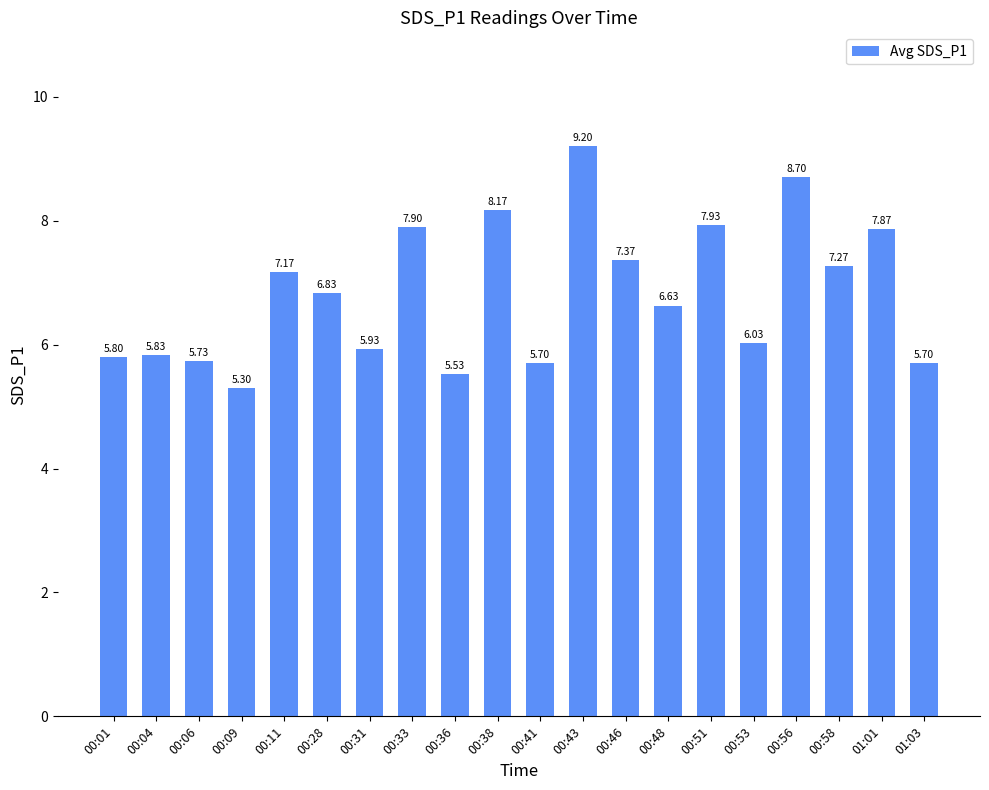

What is the difference between the values at 00:04 and 00:56?

2.9